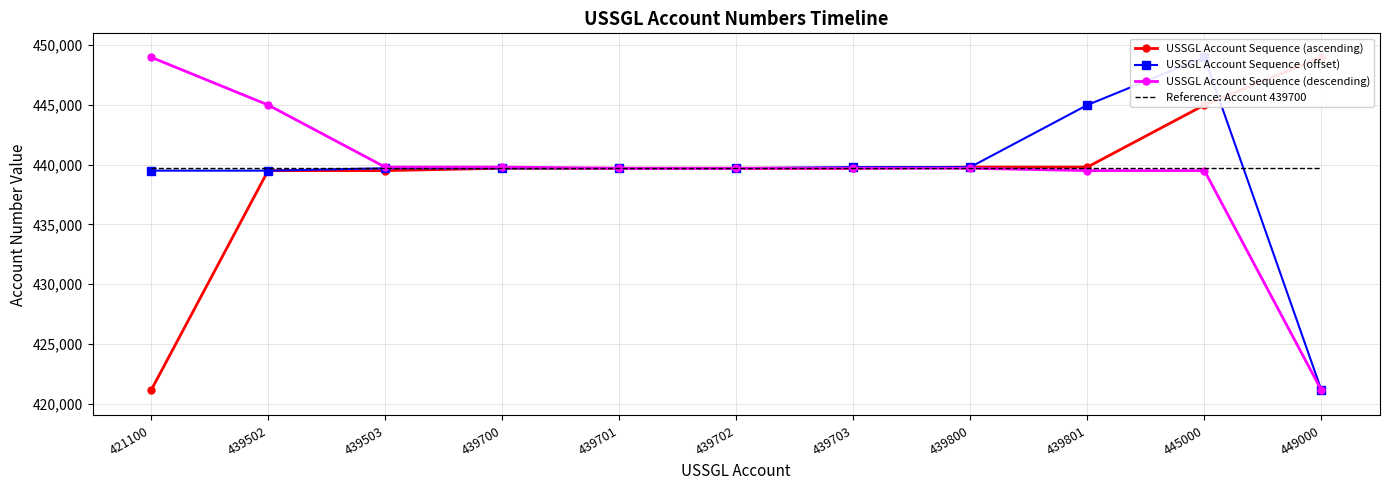

True or false: USSGL Account Sequence (offset) and USSGL Account Sequence (ascending) intersect in this chart.

True